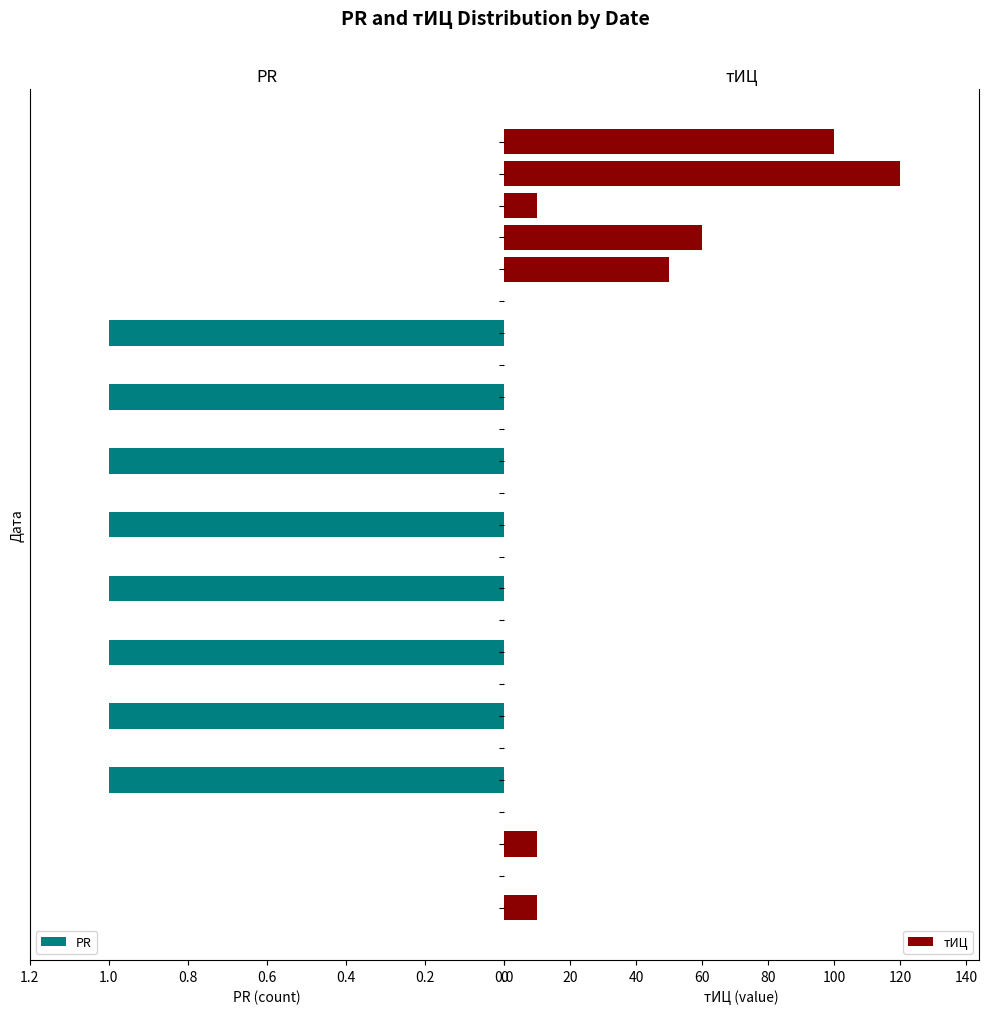

Is it true that PR equals 0 at 2009-05-04?

True